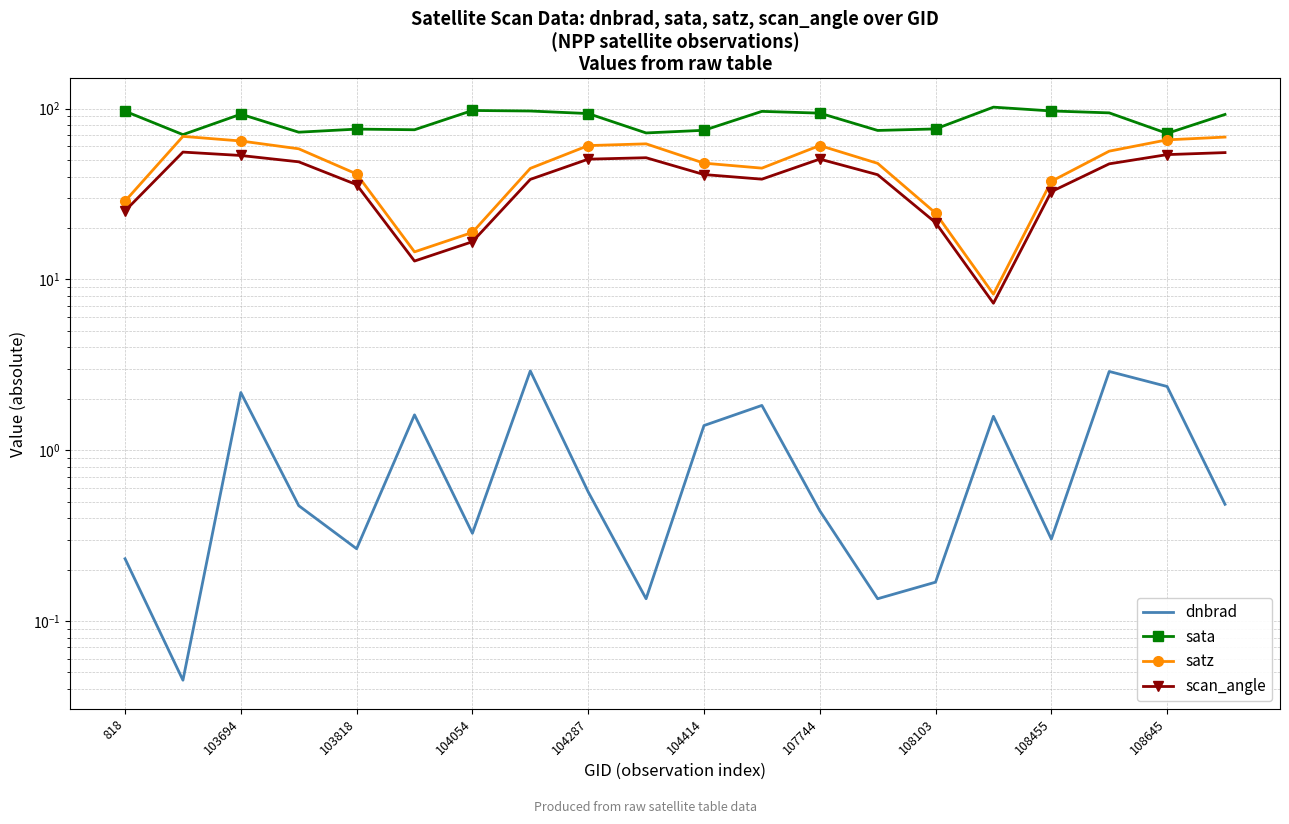

How many lines are shown in the chart?

4